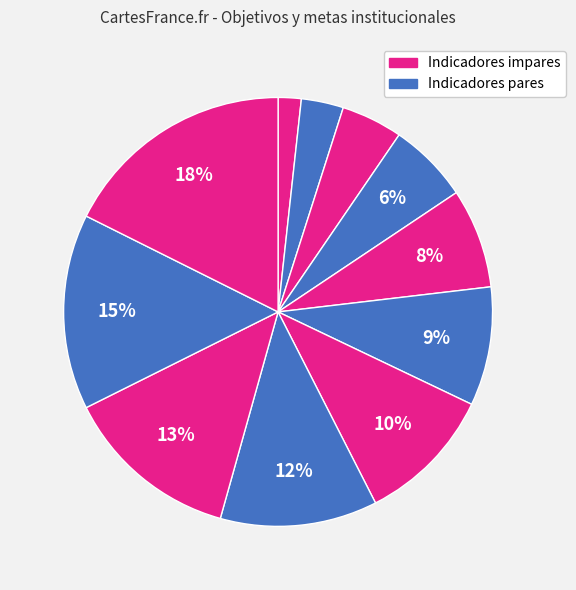

Does any single category account for the majority?

No